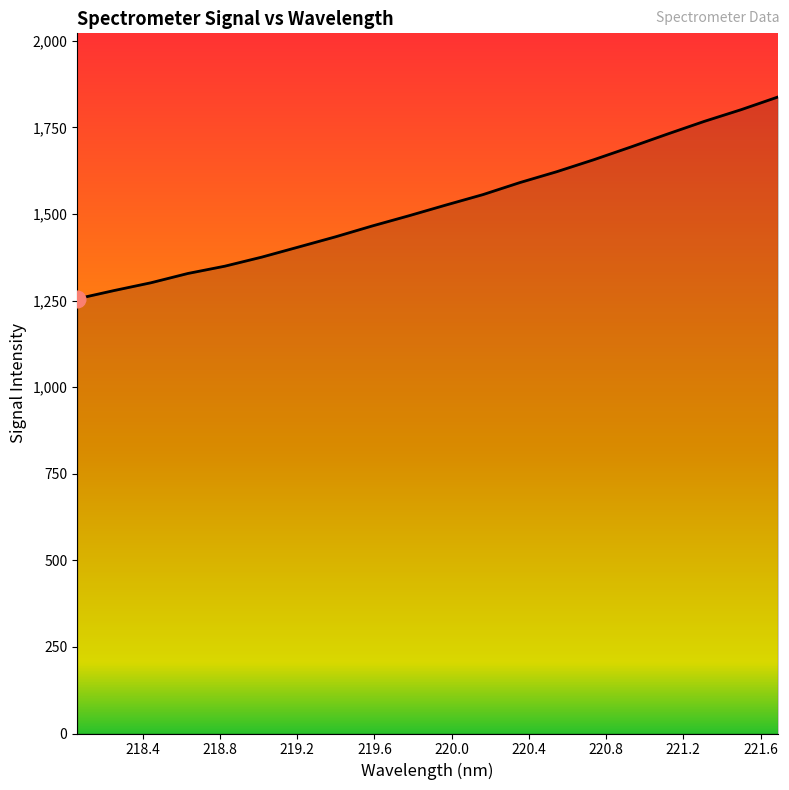

What is the smallest value displayed?

1255.2